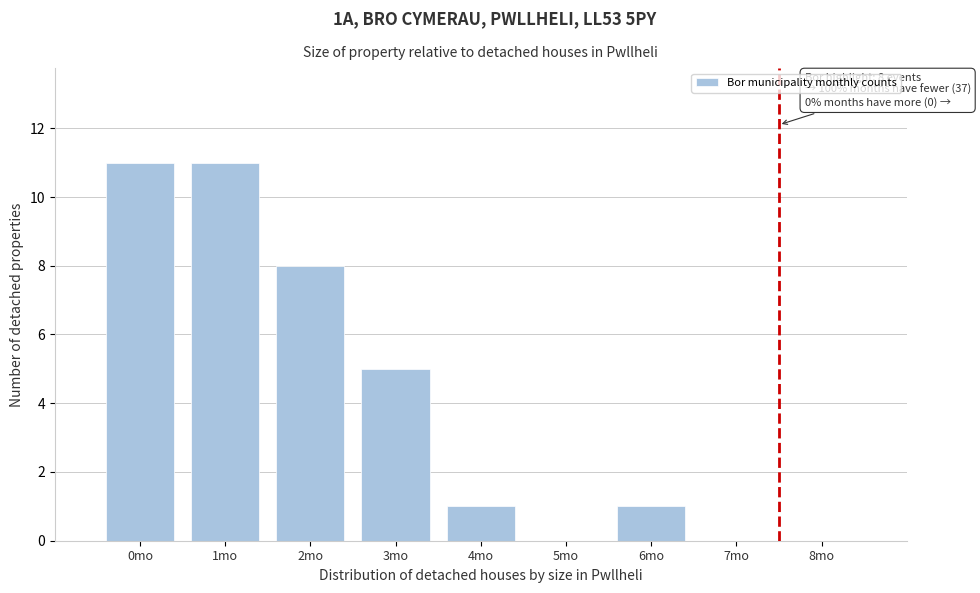

Reading left to right, extract all data points from this chart.

0mo=11	1mo=11	2mo=8	3mo=5	4mo=1	5mo=0	6mo=1	7mo=0	8mo=0